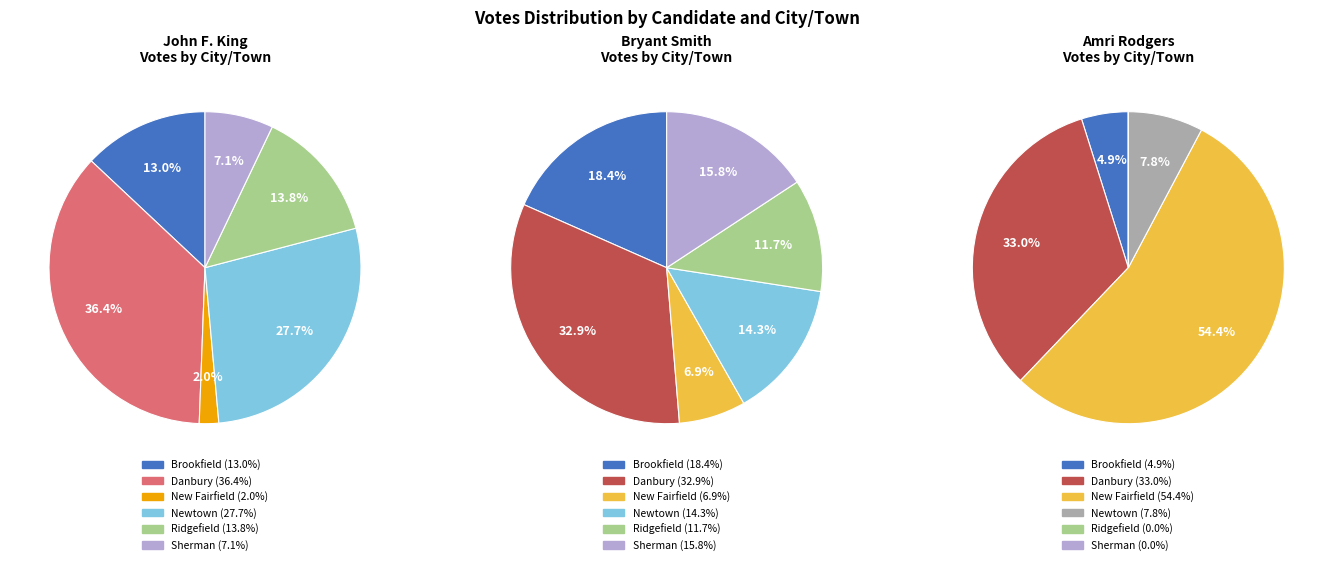

Count the number of slices in the pie.

6